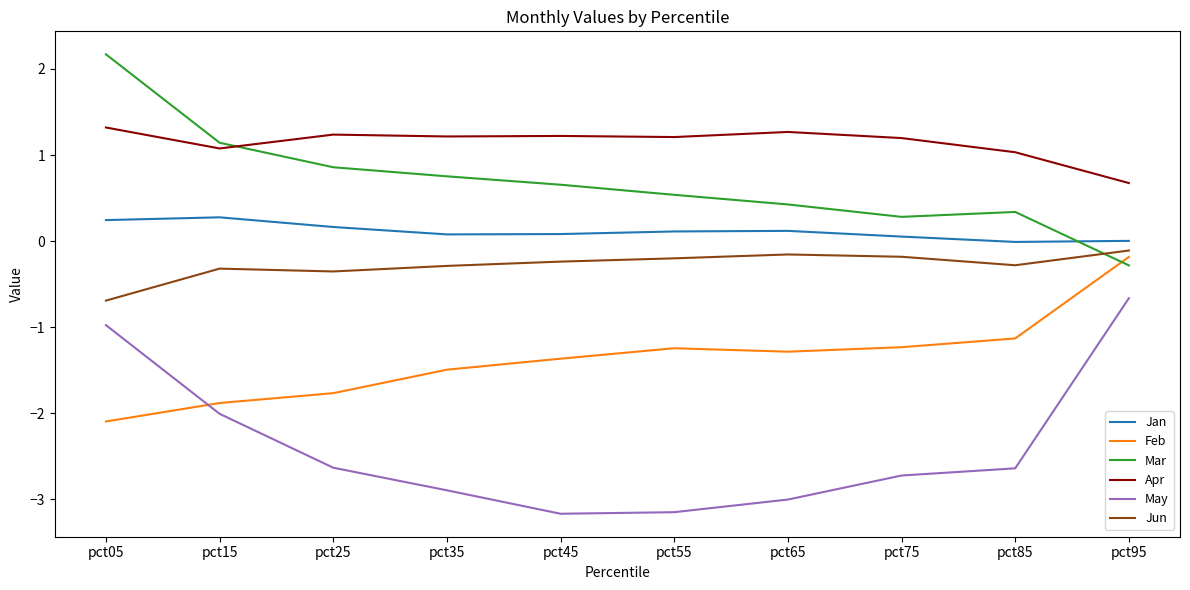

What is the approximate value of May at pct25?

-2.6